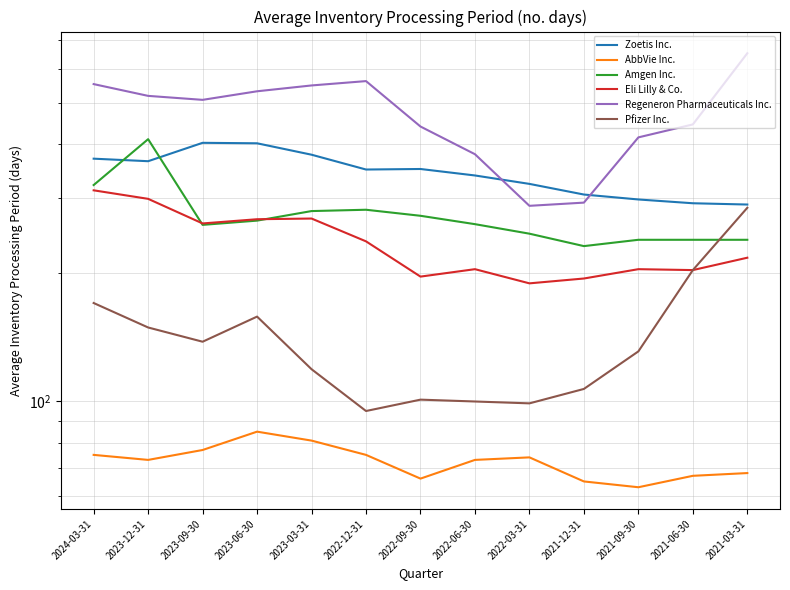

What is the label of the 3rd point from the right?

2021-09-30